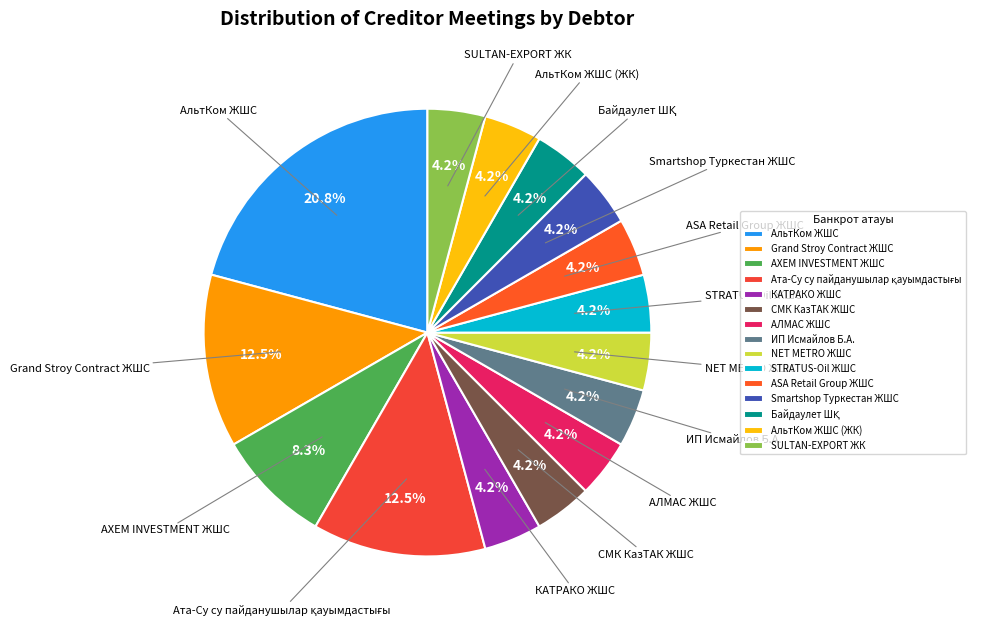

Is the sum of SULTAN-EXPORT ЖК and Smartshop Туркестан ЖШС greater than half?

No